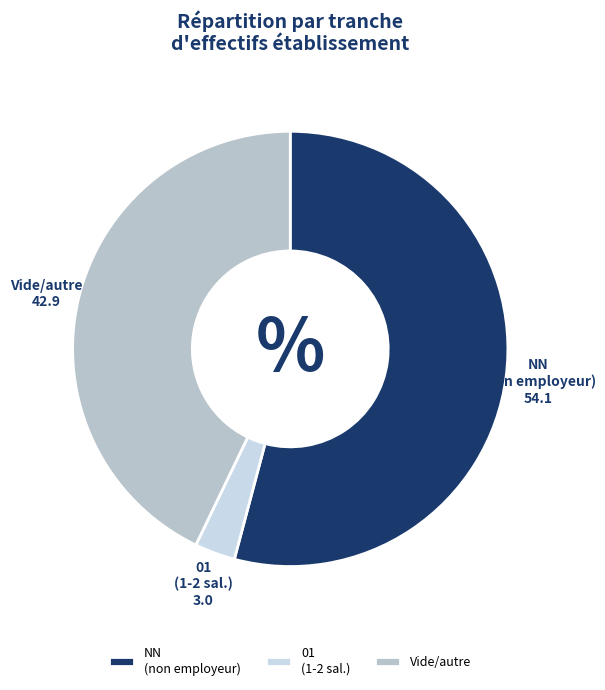

Is it true that 01 (1-2 sal.) is 15% of the pie?

False